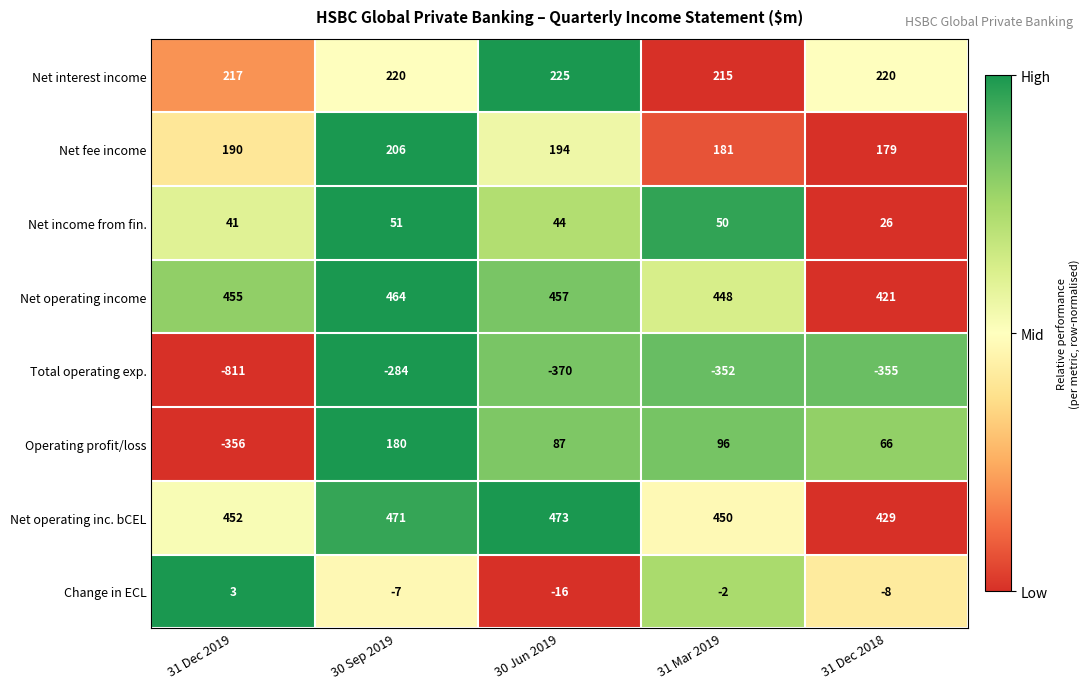

At which category is the sum across all series the highest?

30 Sep 2019